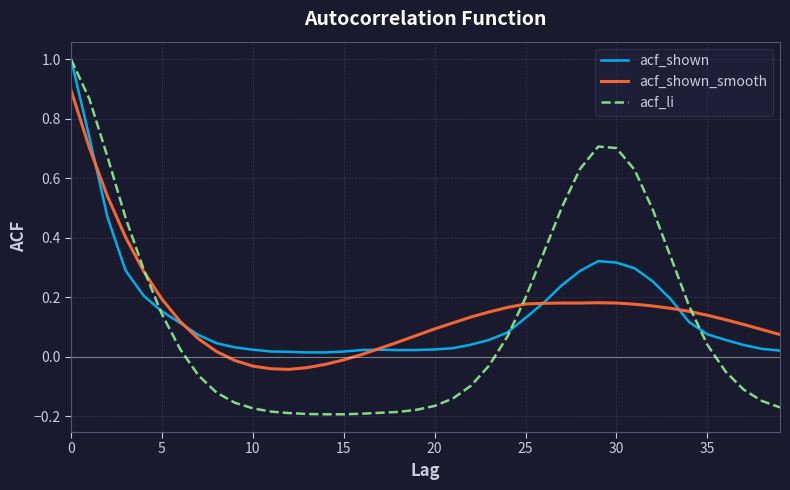

What is the maximum value shown in the chart?

1.0